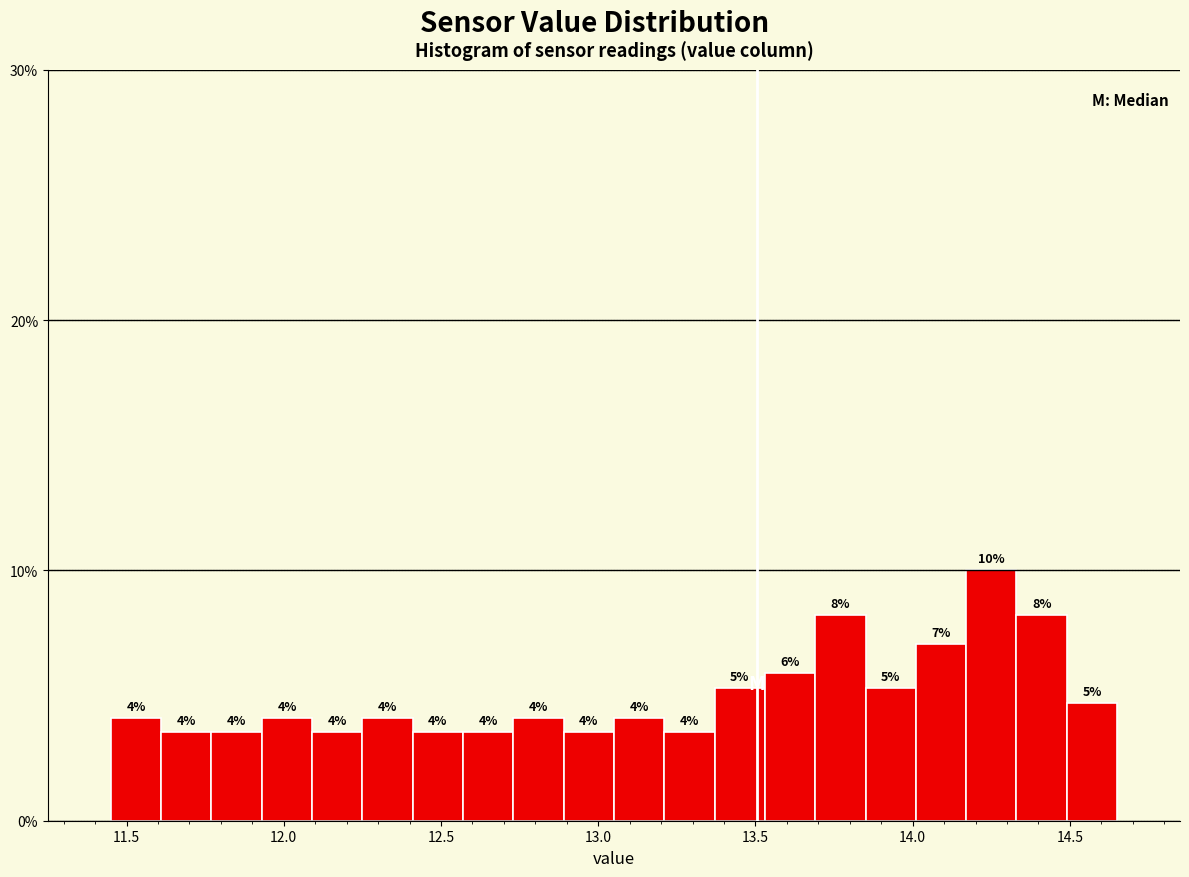

Around what value on the x-axis is the tallest bar? Give the approximate position of its centre, as read against the axis.

14.25